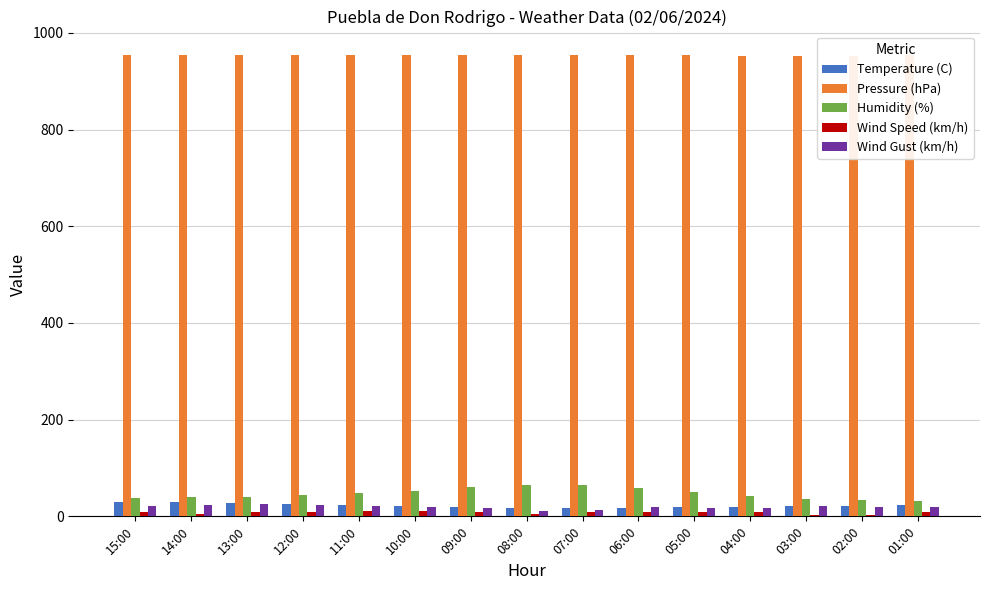

At which label is Humidity (%) closest to 48?

11:00